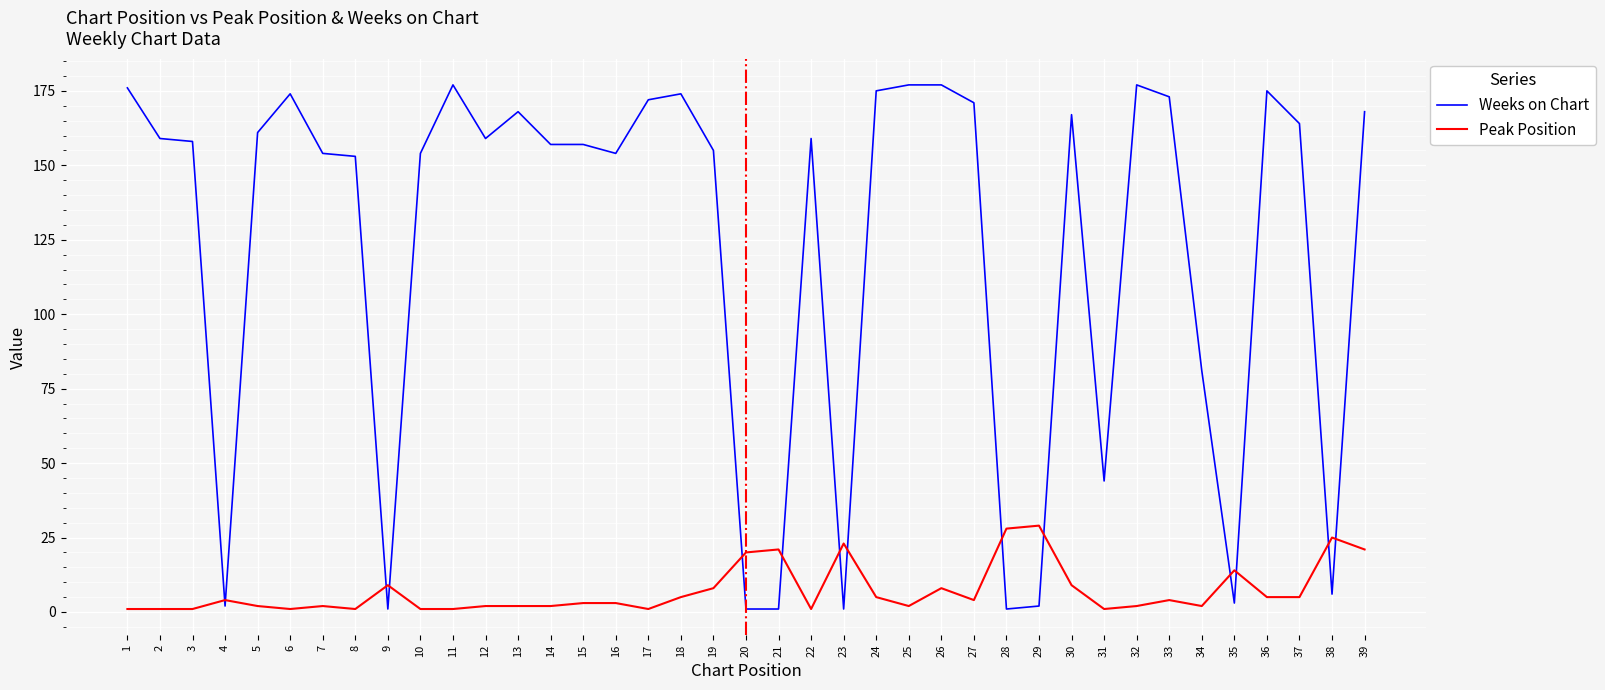

Is the value of Weeks on Chart at 3 greater than the value of Peak Position at 16?

Yes